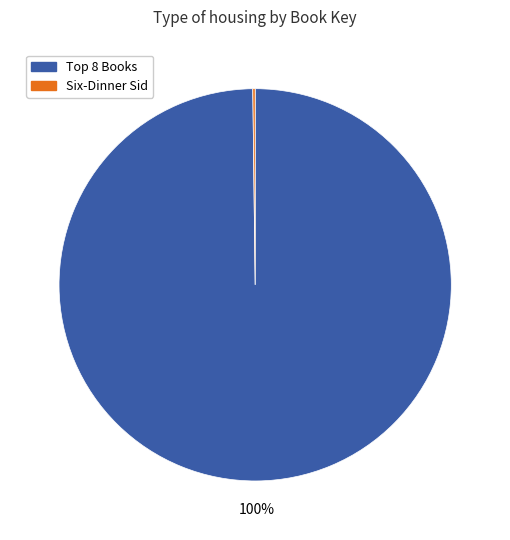

To the nearest percent, what is the average slice percentage?

50%